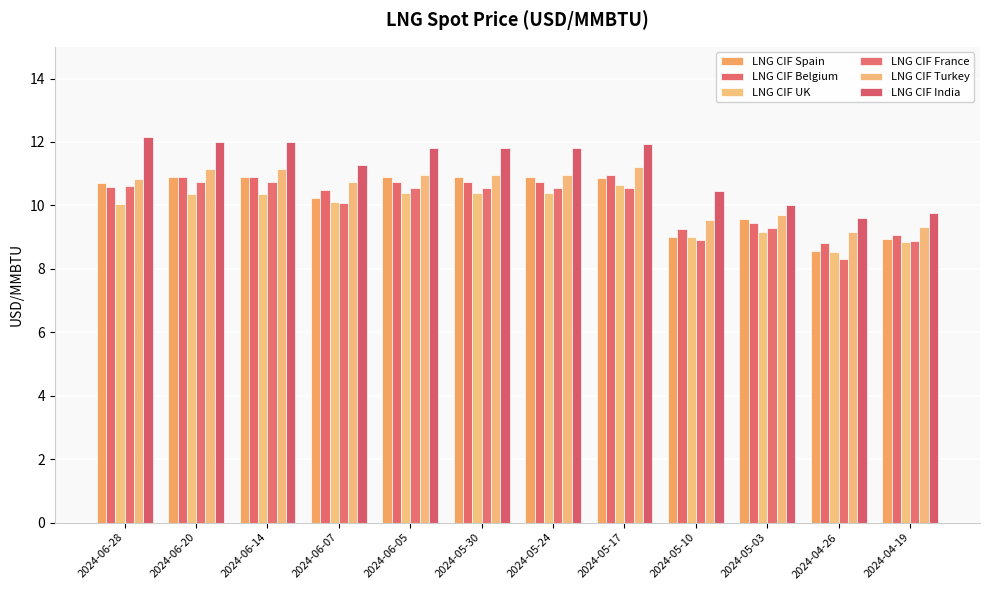

Rank the categories by LNG CIF UK value from lowest to highest.

2024-04-26, 2024-04-19, 2024-05-10, 2024-05-03, 2024-06-28, 2024-06-07, 2024-06-20, 2024-06-14, 2024-06-05, 2024-05-30, 2024-05-24, 2024-05-17